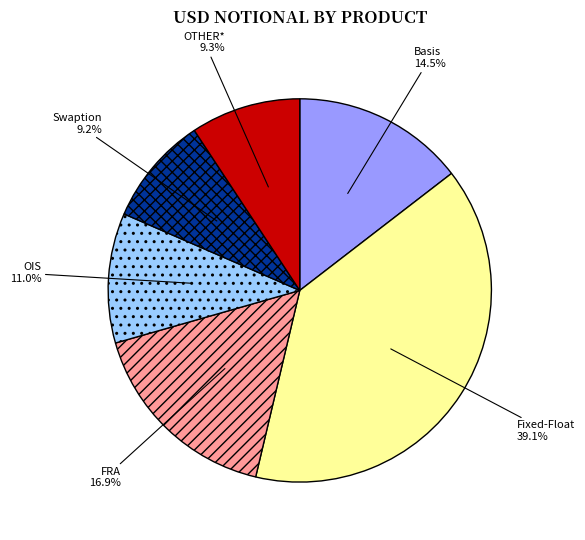

Which slice is the largest?

Fixed-Float